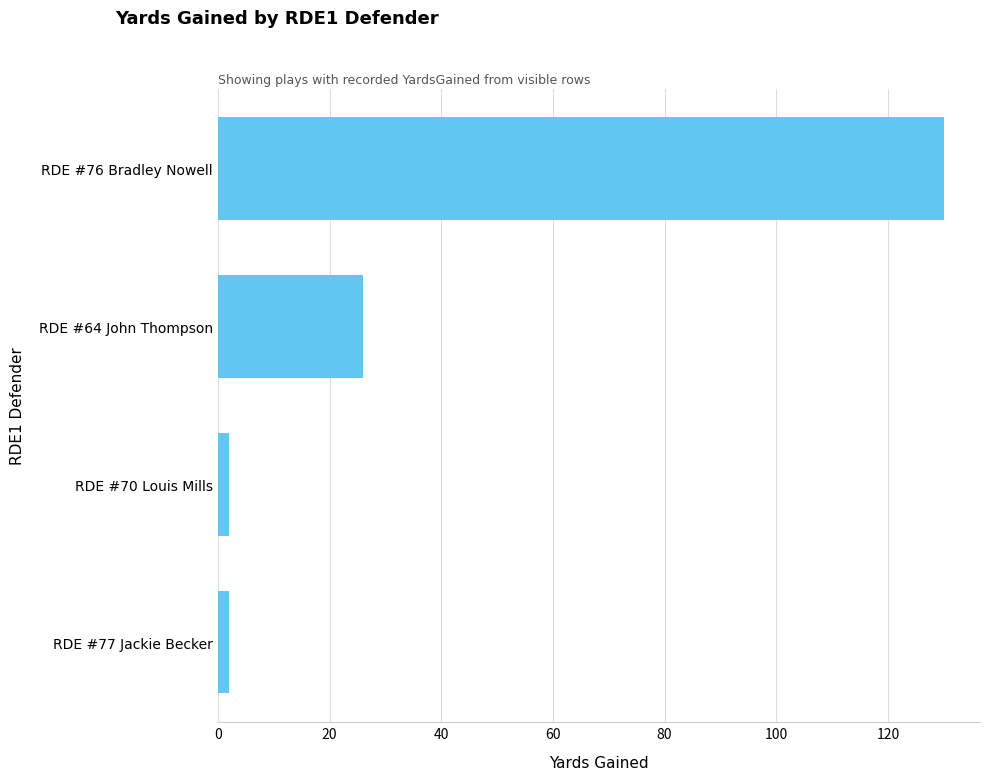

Reading top to bottom, list all the values displayed in this chart.

130	26	2	2